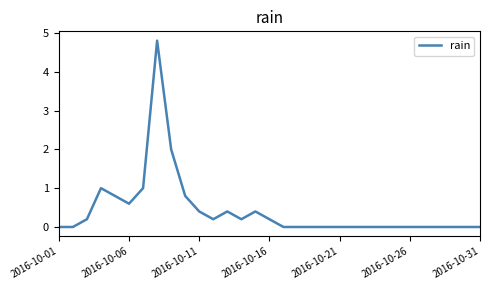

What is the difference between the maximum and minimum values?

4.8